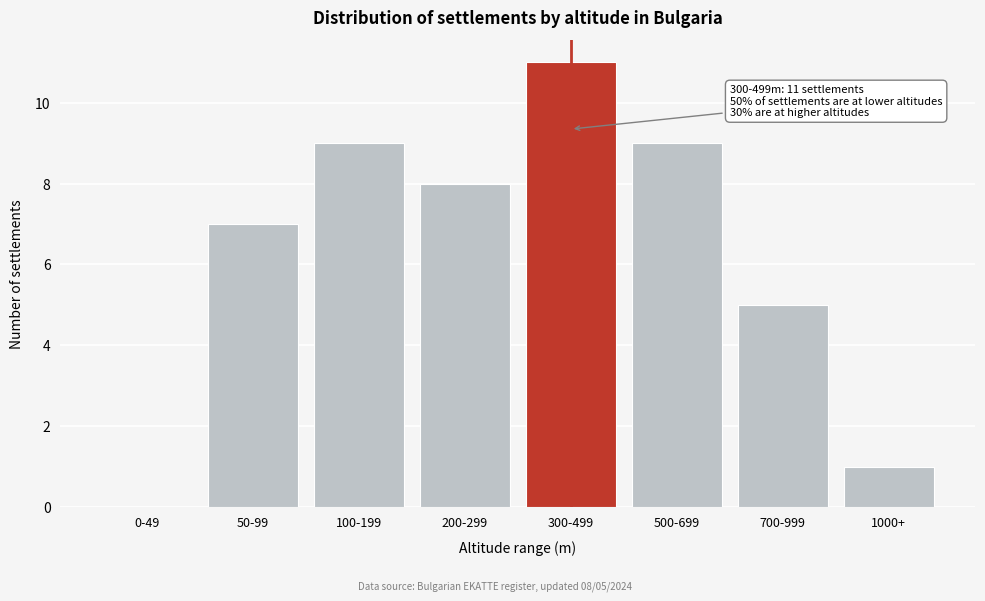

Reading left to right, extract all data points from this chart.

0-49=0	50-99=7	100-199=9	200-299=8	300-499=11	500-699=9	700-999=5	1000+=1